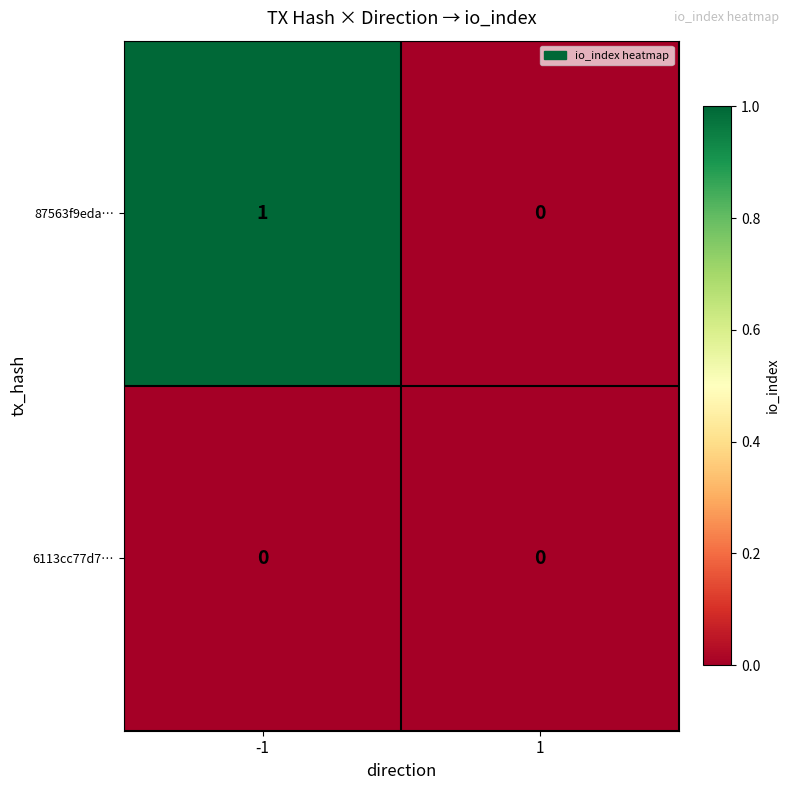

Which series has the largest range (max minus min)?

87563f9eda…